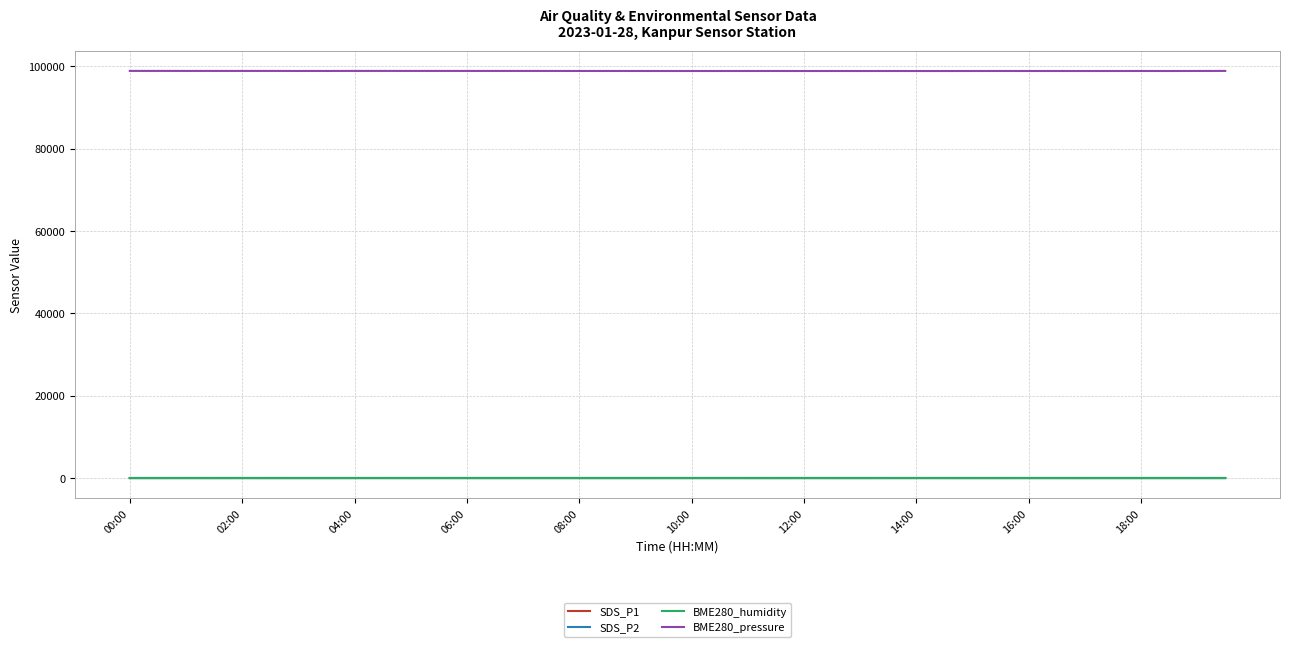

Which series has the largest total across all categories?

BME280_pressure